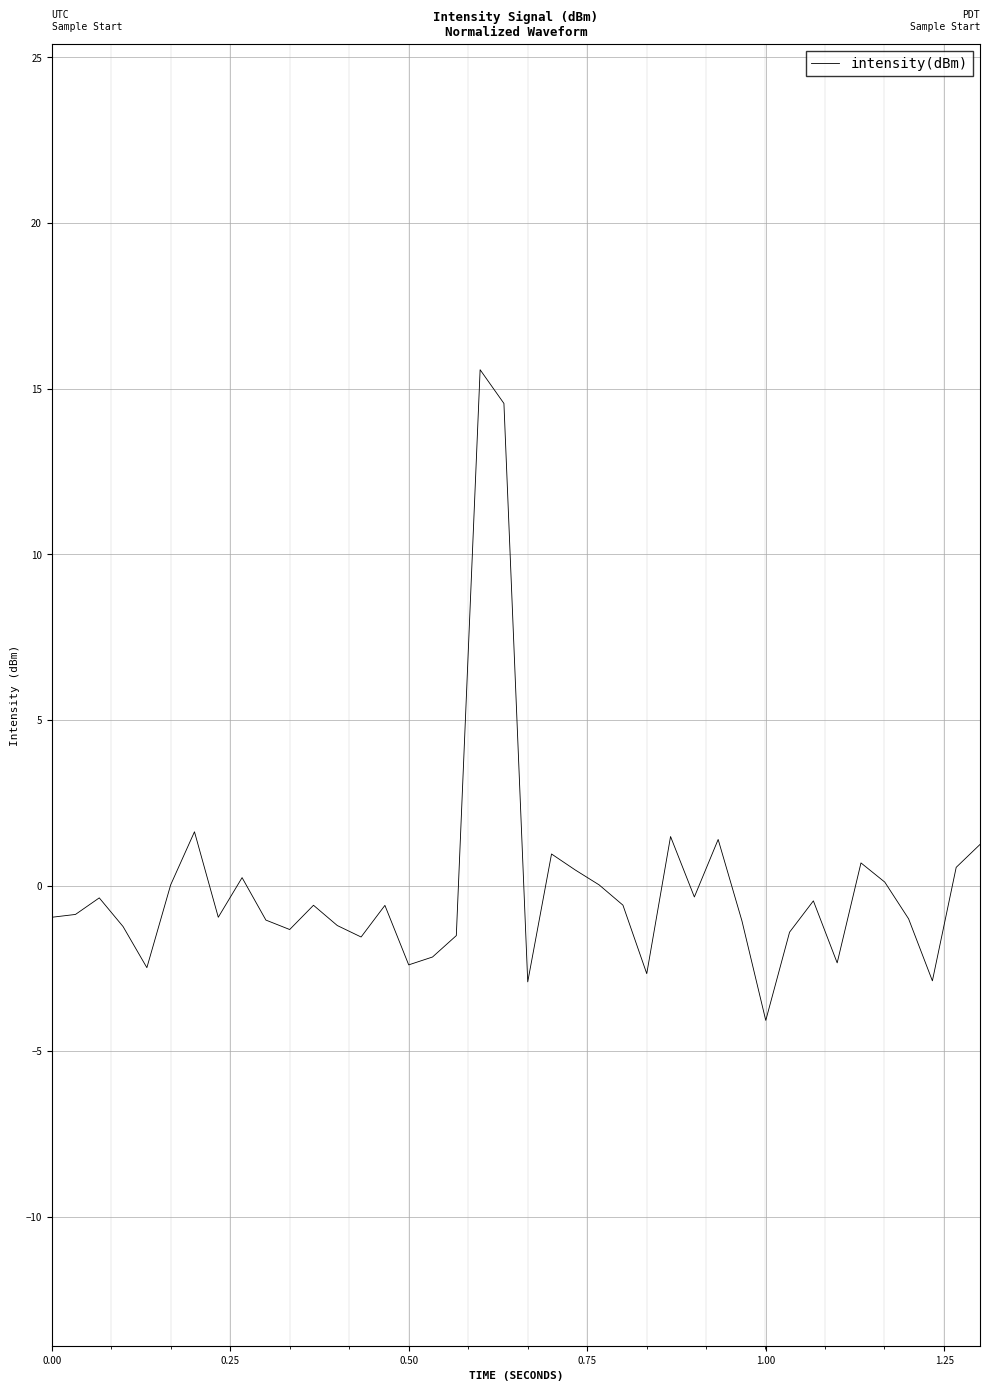

True or false: there are more than 2 points higher than both neighbors.

True